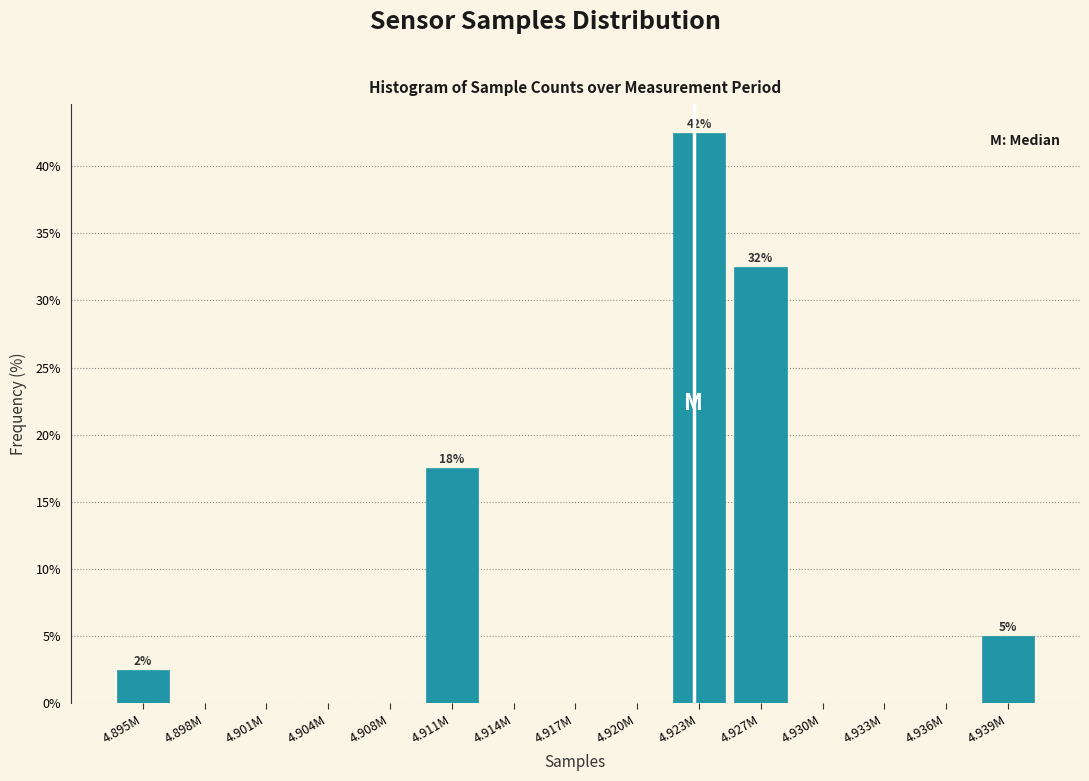

Reading right to left, list all the values displayed in this chart.

4.939M=5.0	4.936M=0.0	4.933M=0.0	4.930M=0.0	4.927M=32.5	4.923M=42.5	4.920M=0.0	4.917M=0.0	4.914M=0.0	4.911M=17.5	4.908M=0.0	4.904M=0.0	4.901M=0.0	4.898M=0.0	4.895M=2.5